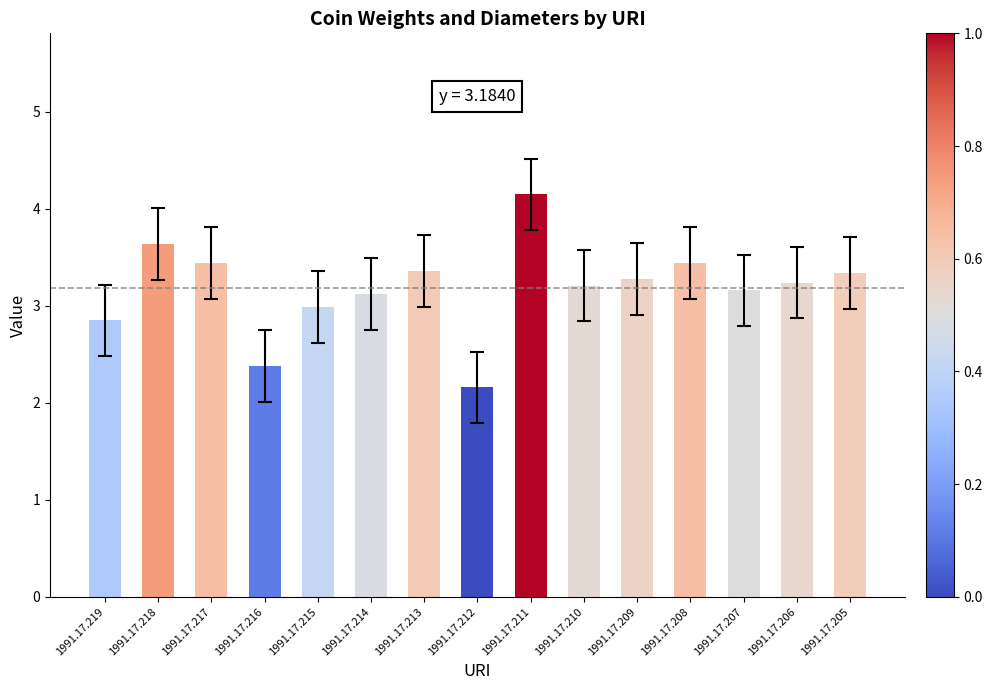

What value does the data have at 1991.17.210?

3.2